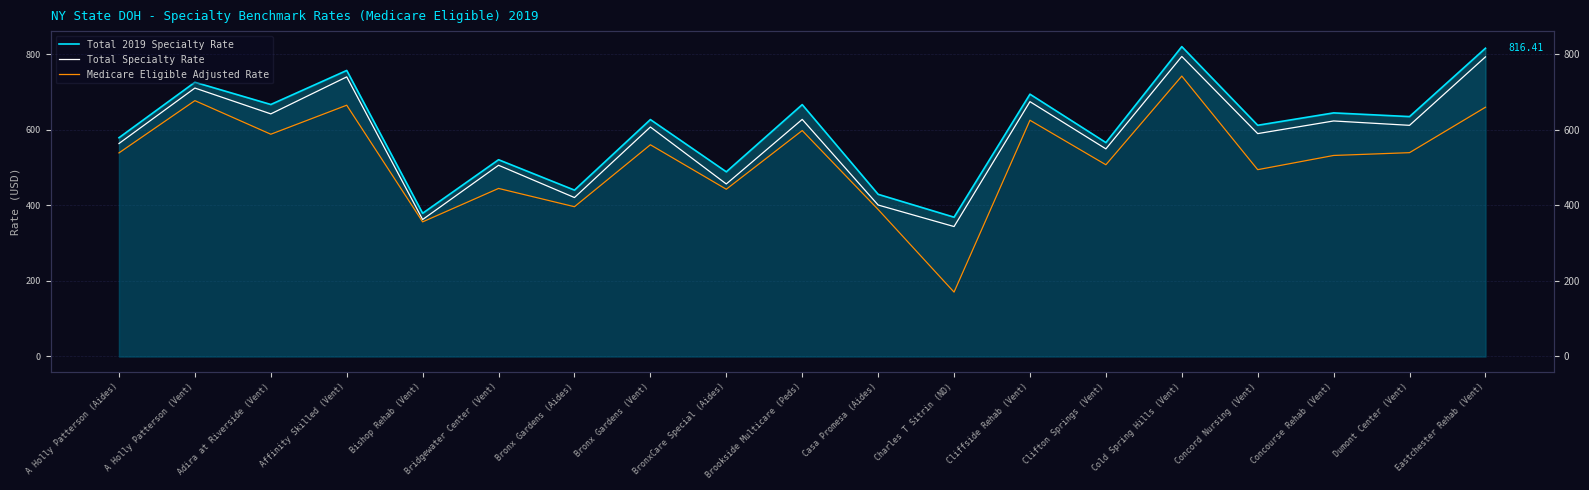

What is the difference between the Total Specialty Rate values at Concord Nursing (Vent) and Cliffside Rehab (Vent)?

84.7